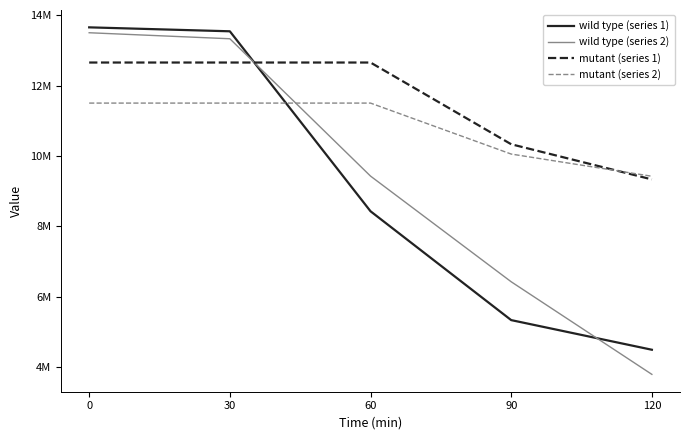

What are all the series names shown in the legend?

wild type (series 1), wild type (series 2), mutant (series 1), mutant (series 2)